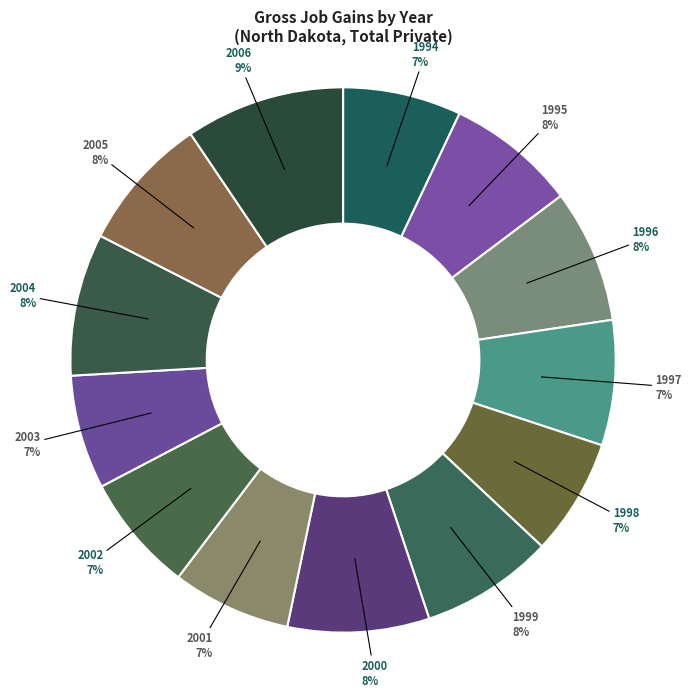

What is the ratio of the value at 2005 to the value at 2001?

1.1